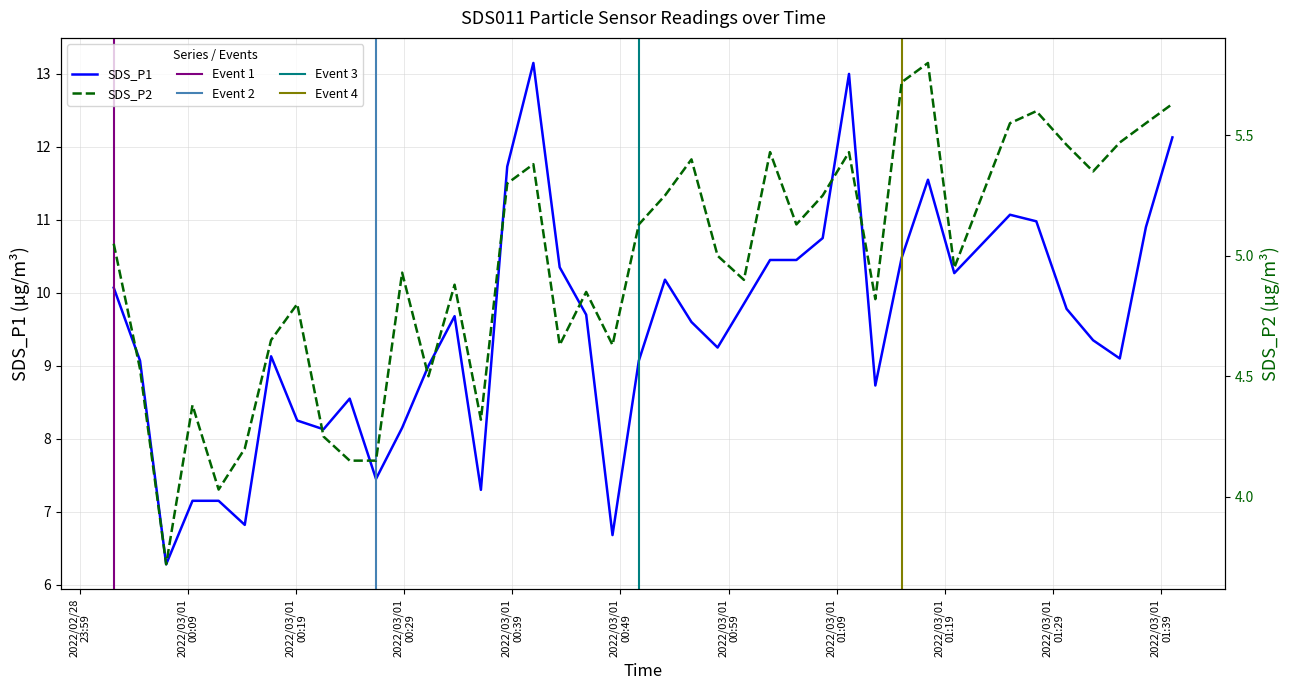

True or false: SDS_P1 has more than 1 points higher than both neighbors.

True